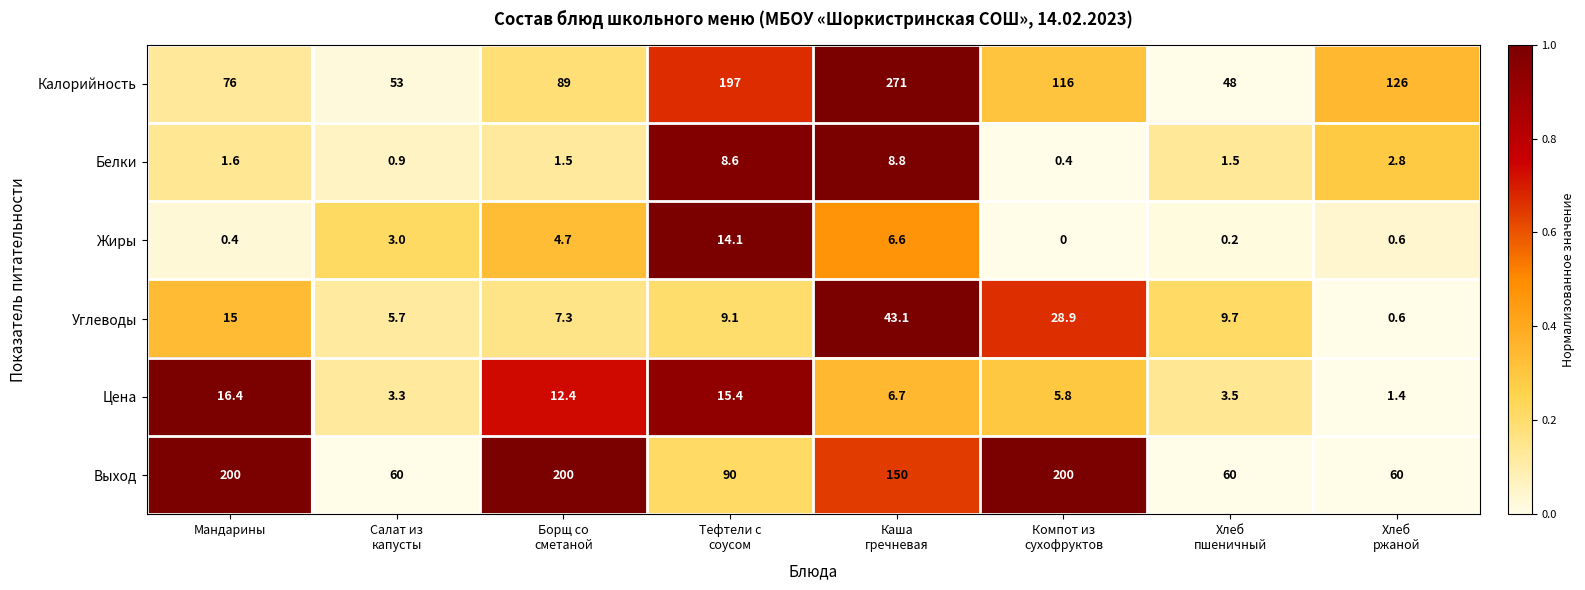

The Цена series shows 16.4 at Мандарины. True or false?

True